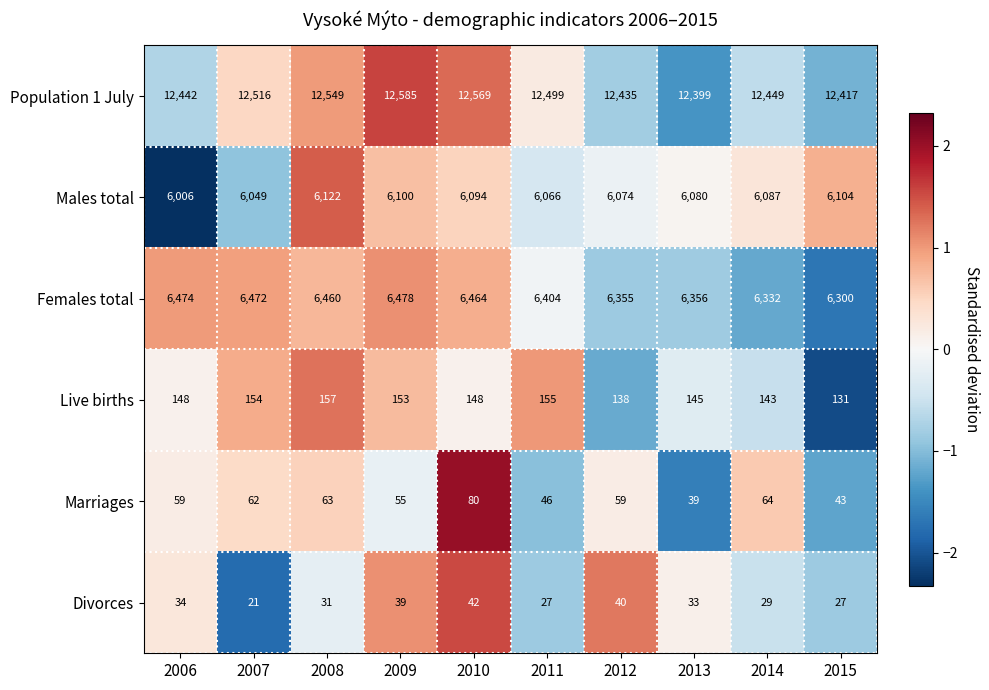

Which label corresponds to the smallest value in the chart?

2007